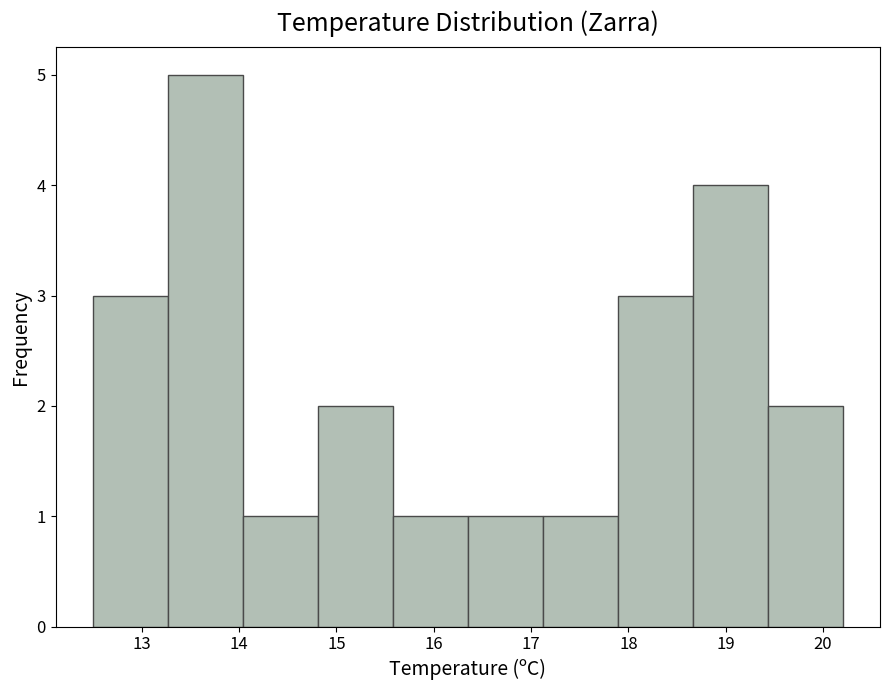

Reading left to right, list every bar in this chart as the range it spans on the x-axis followed by its height. Neither the bar edges nor the heights are printed on the chart, so give them approximately, as read against the axes.

12.50 to 13.27: 3
13.27 to 14.04: 5
14.04 to 14.81: 1
14.81 to 15.58: 2
15.58 to 16.35: 1
16.35 to 17.12: 1
17.12 to 17.89: 1
17.89 to 18.66: 3
18.66 to 19.43: 4
19.43 to 20.20: 2